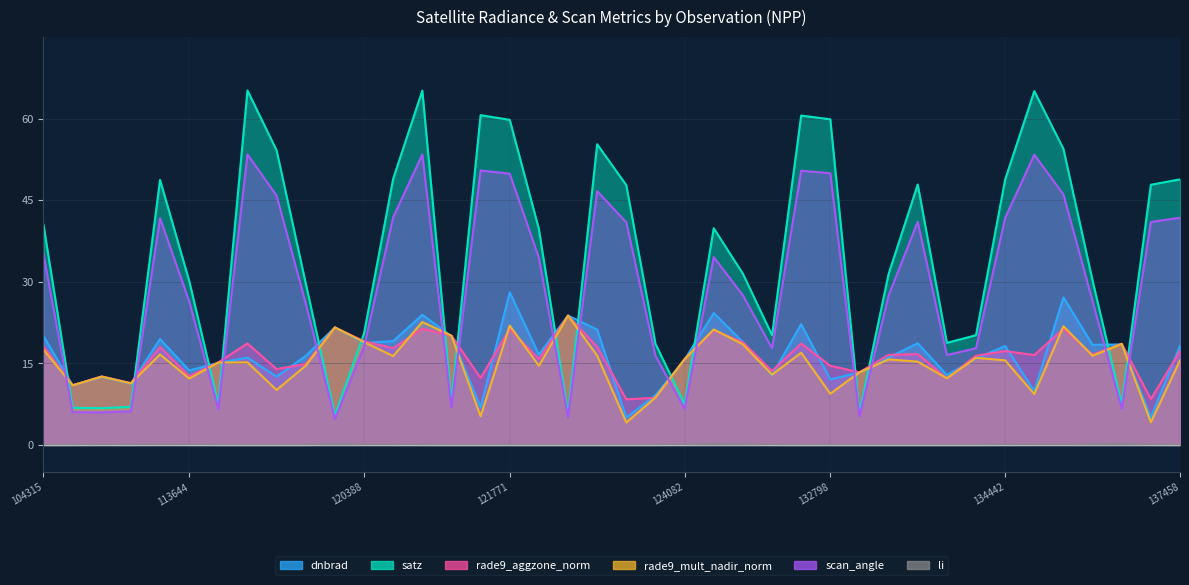

Which label corresponds to the largest value in the chart?

3347